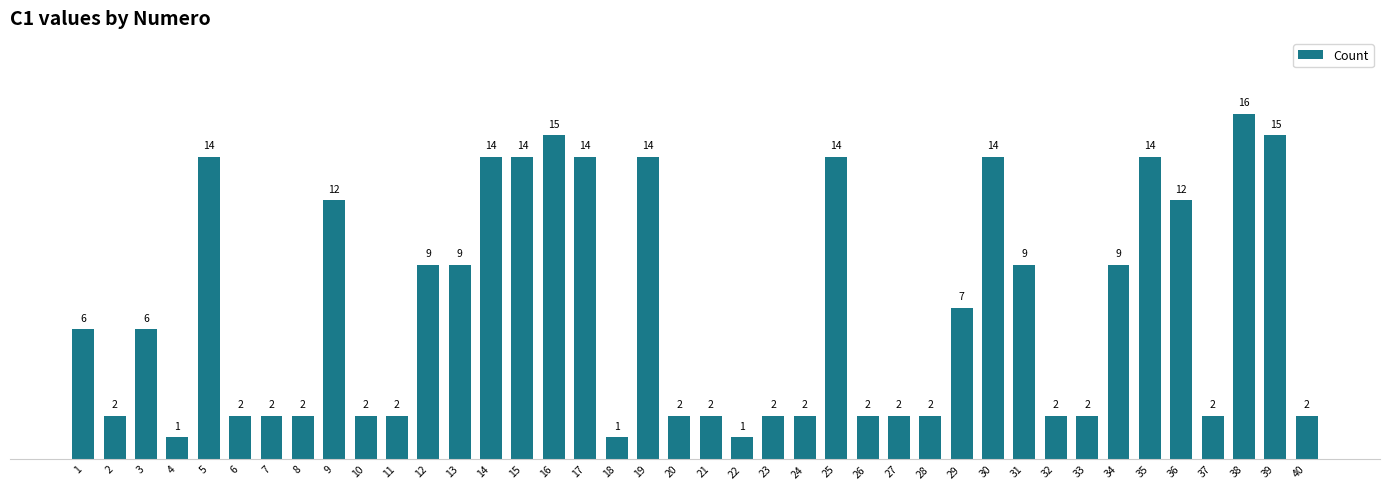

How many distinct data groups are displayed?

1